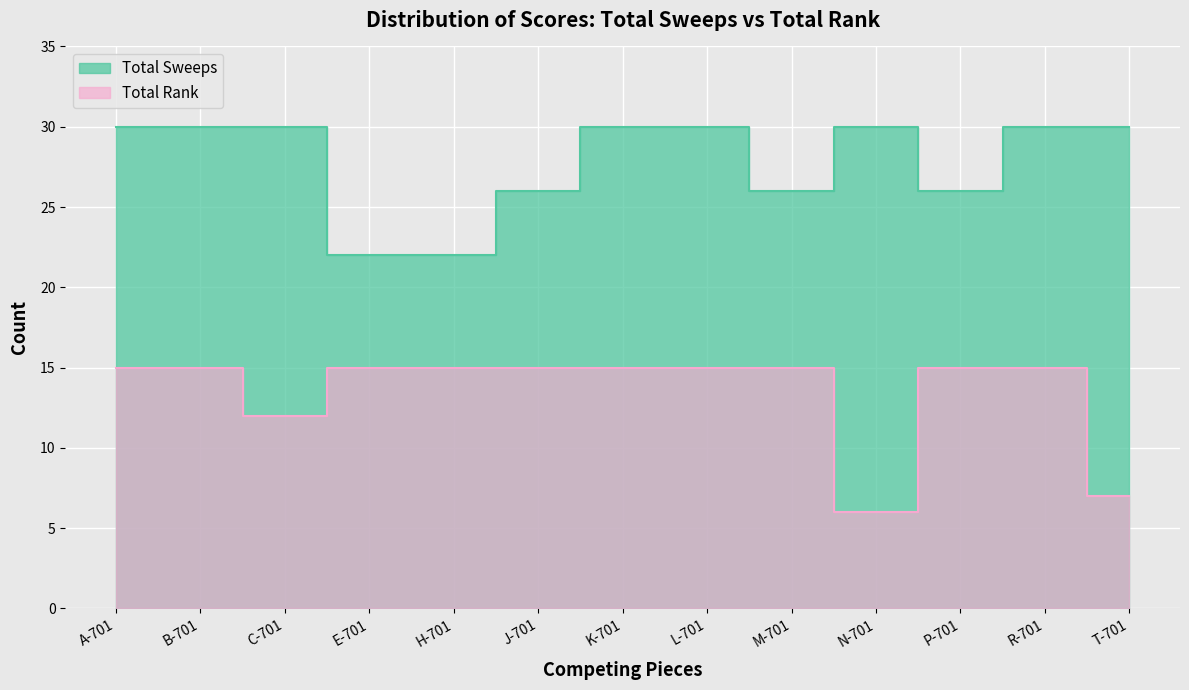

What is the difference between the maximum and minimum values in the Total Sweeps series?

8